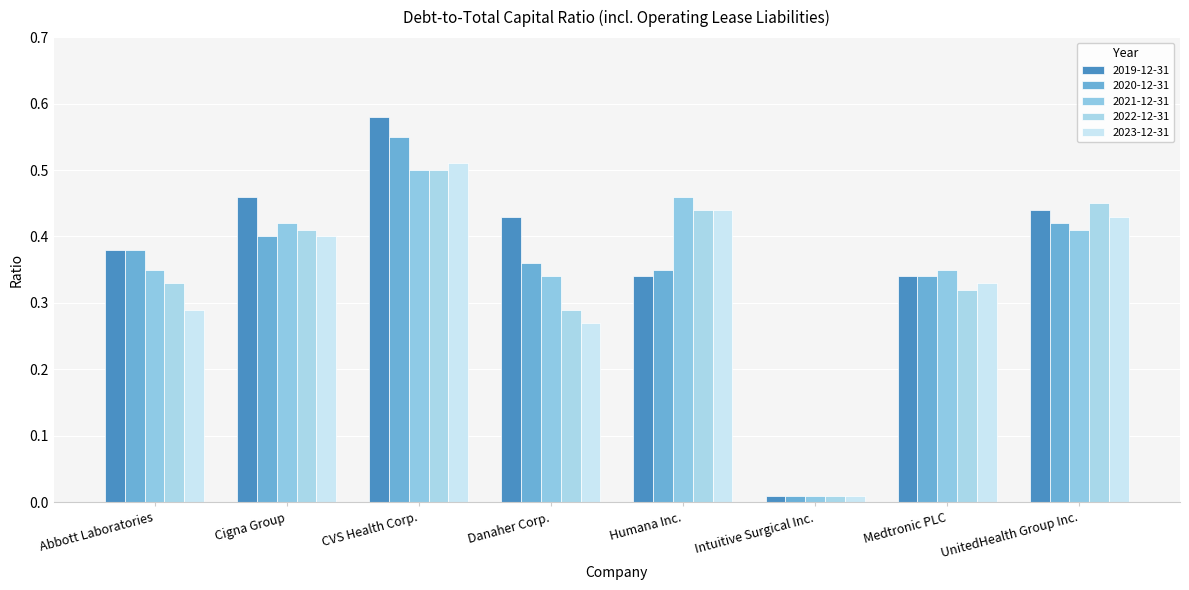

Reading left to right, list all the values displayed in this chart.

2019-12-31: Abbott Laboratories=0.4	Cigna Group=0.5	CVS Health Corp.=0.6	Danaher Corp.=0.4	Humana Inc.=0.3	Intuitive Surgical Inc.=0.0	Medtronic PLC=0.3	UnitedHealth Group Inc.=0.4
2020-12-31: Abbott Laboratories=0.4	Cigna Group=0.4	CVS Health Corp.=0.6	Danaher Corp.=0.4	Humana Inc.=0.3	Intuitive Surgical Inc.=0.0	Medtronic PLC=0.3	UnitedHealth Group Inc.=0.4
2021-12-31: Abbott Laboratories=0.3	Cigna Group=0.4	CVS Health Corp.=0.5	Danaher Corp.=0.3	Humana Inc.=0.5	Intuitive Surgical Inc.=0.0	Medtronic PLC=0.3	UnitedHealth Group Inc.=0.4
2022-12-31: Abbott Laboratories=0.3	Cigna Group=0.4	CVS Health Corp.=0.5	Danaher Corp.=0.3	Humana Inc.=0.4	Intuitive Surgical Inc.=0.0	Medtronic PLC=0.3	UnitedHealth Group Inc.=0.5
2023-12-31: Abbott Laboratories=0.3	Cigna Group=0.4	CVS Health Corp.=0.5	Danaher Corp.=0.3	Humana Inc.=0.4	Intuitive Surgical Inc.=0.0	Medtronic PLC=0.3	UnitedHealth Group Inc.=0.4